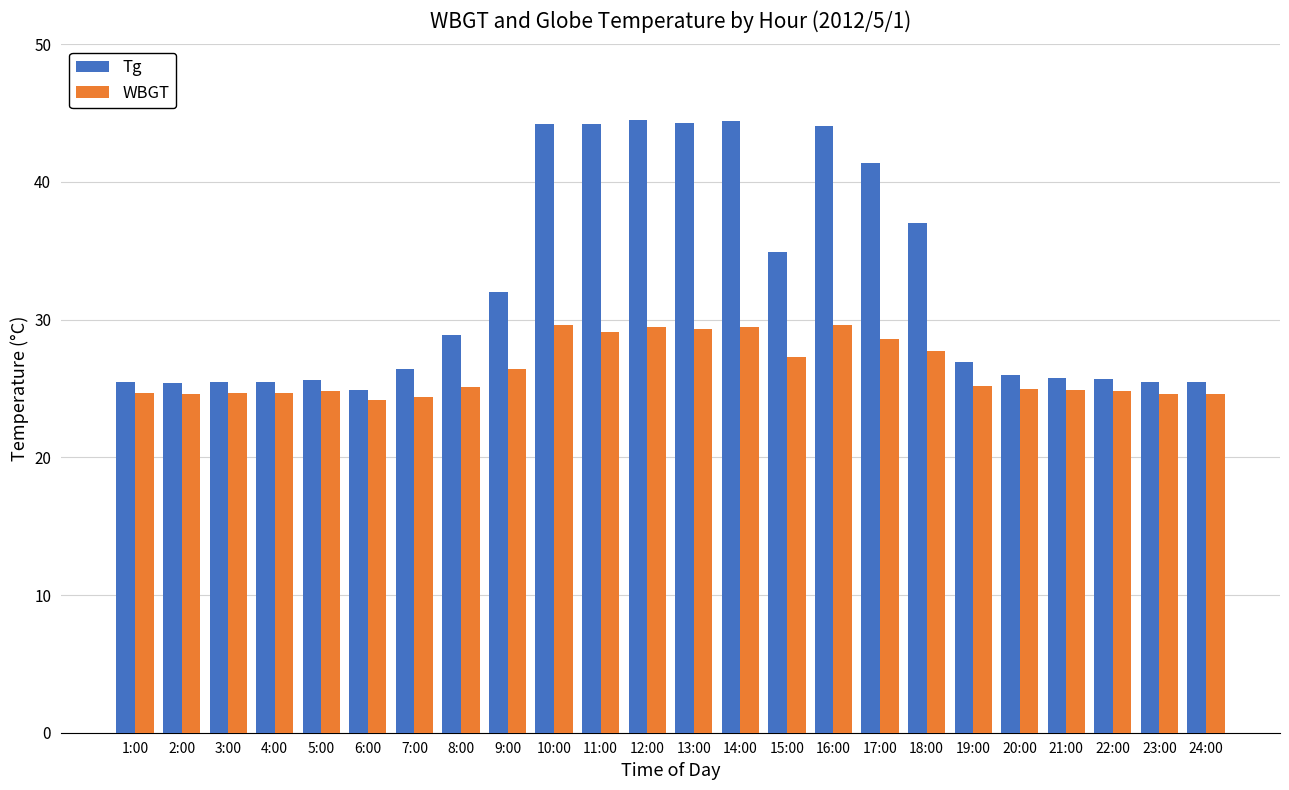

How many series are shown in this chart?

2